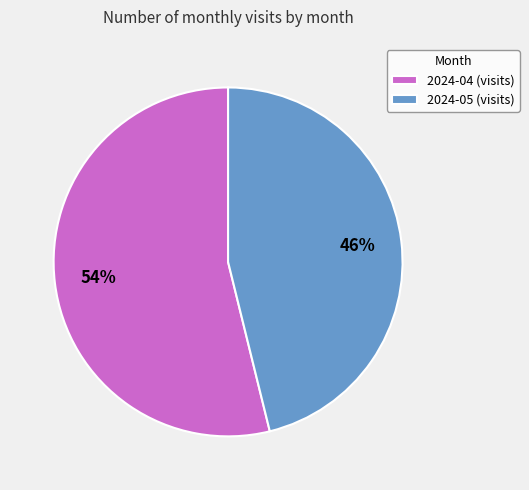

What is the ratio of the value at 2024-05 (visits) to the value at 2024-04 (visits)?

0.9